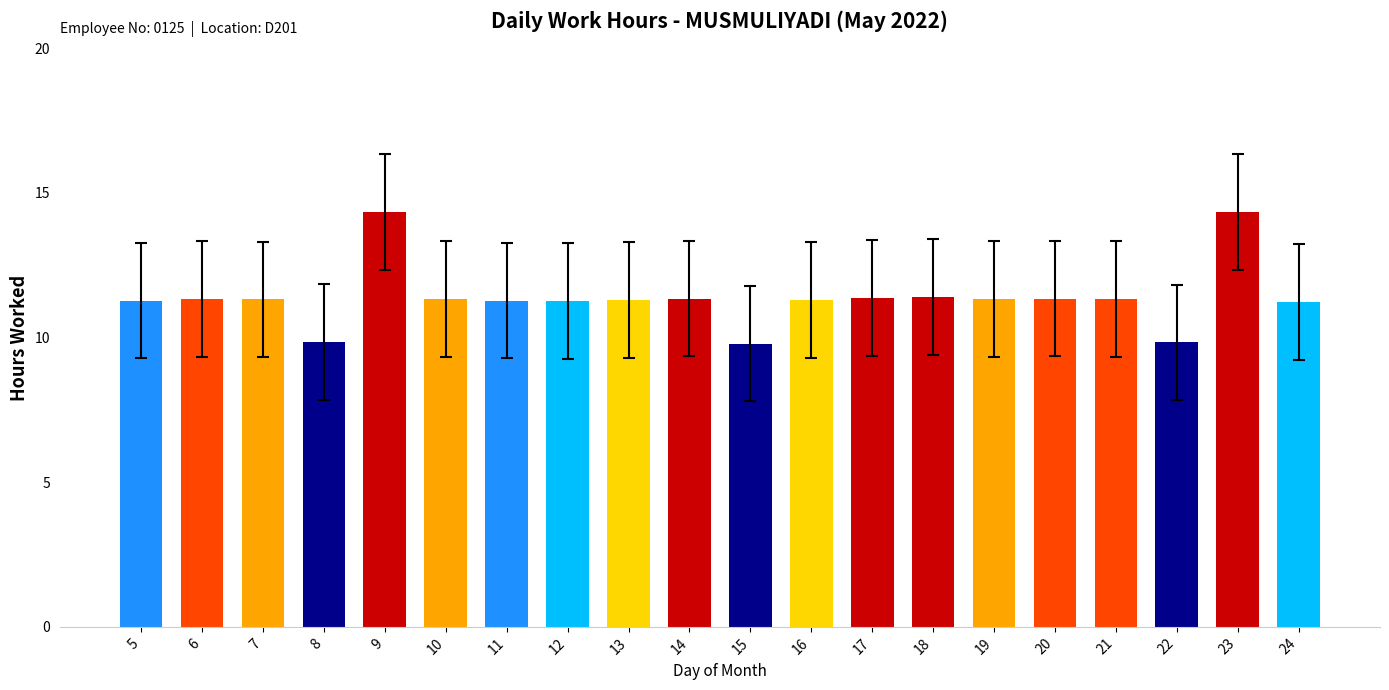

The chart shows a value of 11.3 at 19. True or false?

True